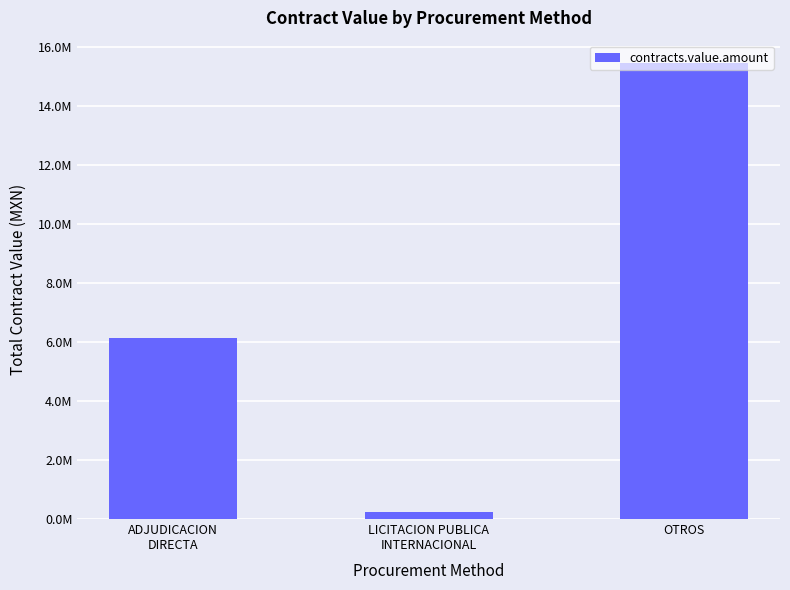

Reading left to right, transcribe all the data shown in this chart.

6124951.7	226800.0	15455814.1